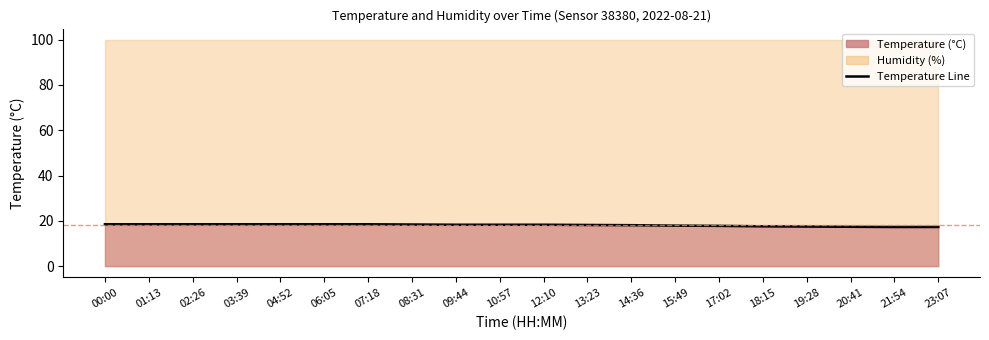

How many values are below 18?

7